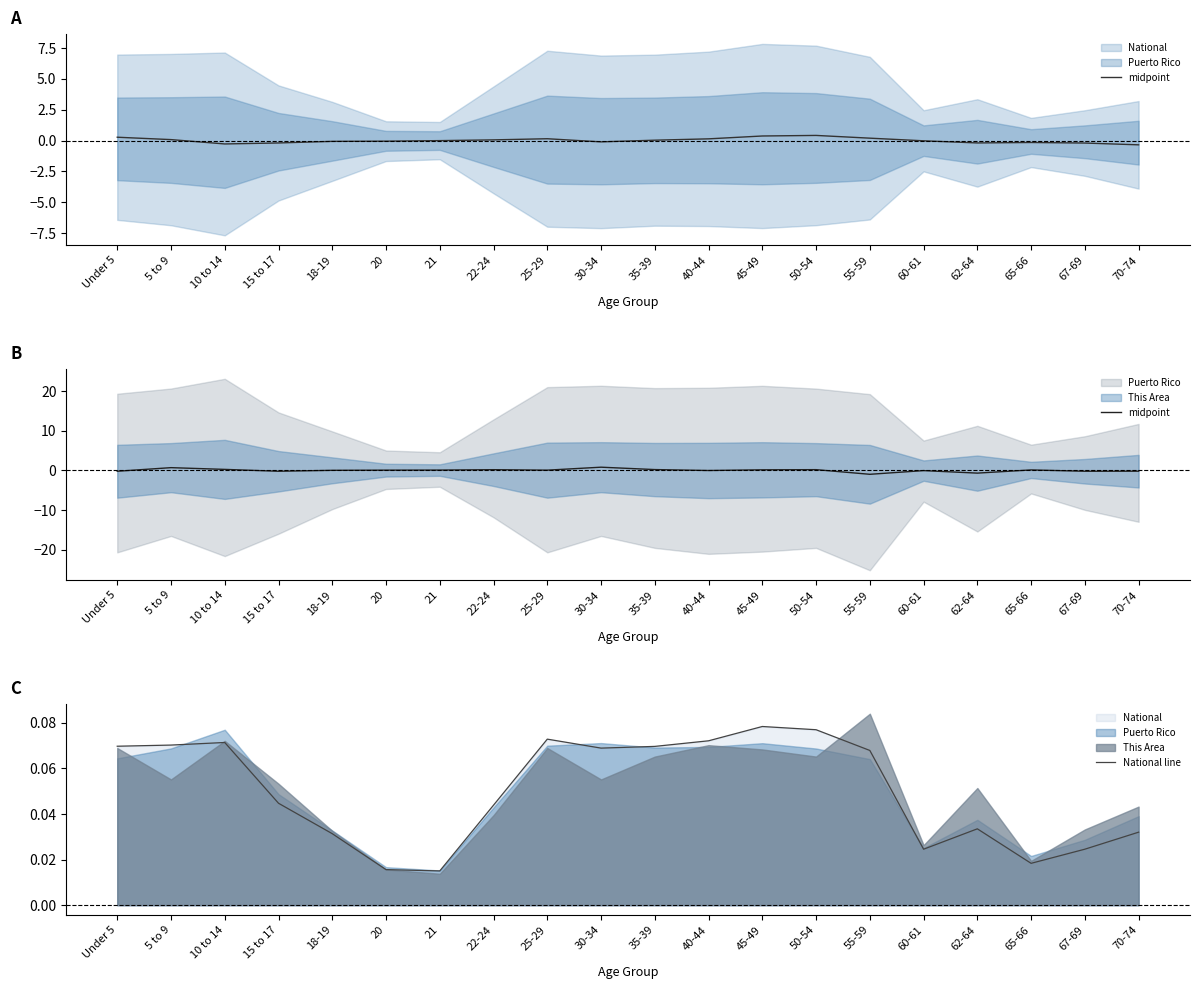

What is the spread (max minus min) of values at 22-24?

0.1